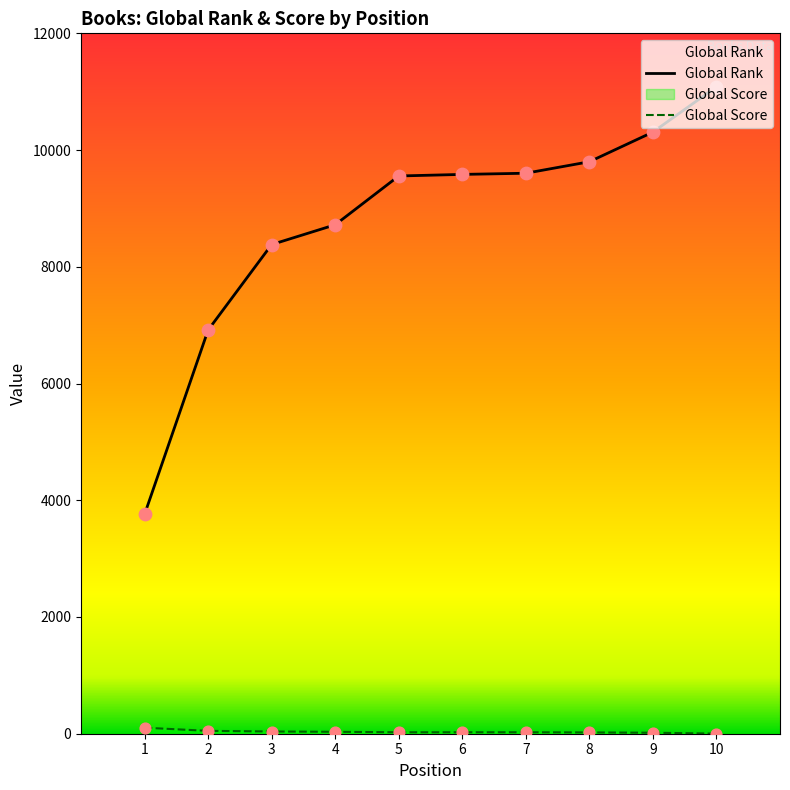

Which series reaches the minimum Y coordinate?

Global Score